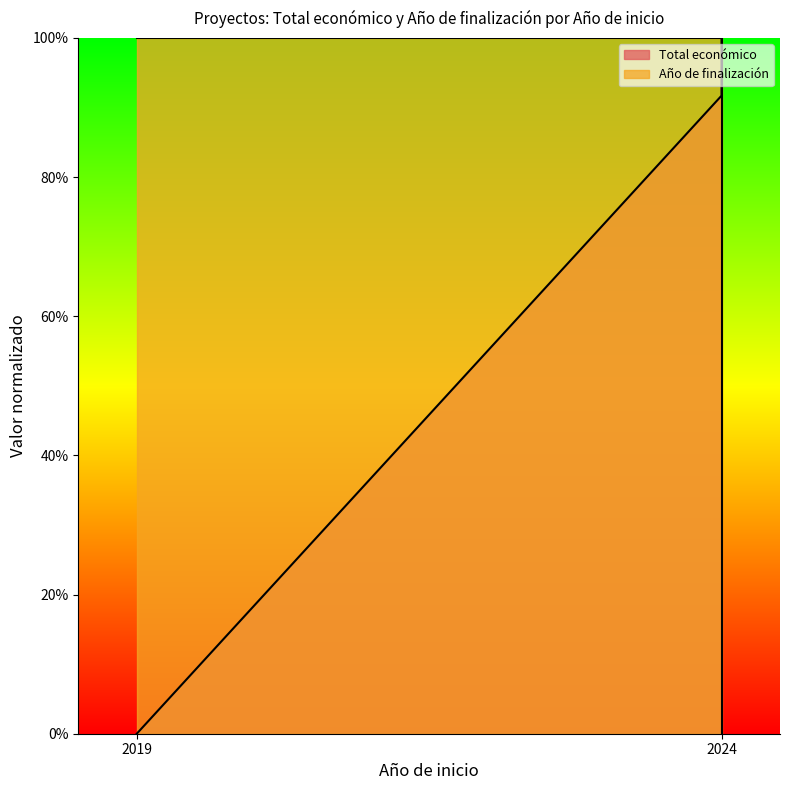

What is the value of the Año de finalización point at the 1st from the left?

1.0